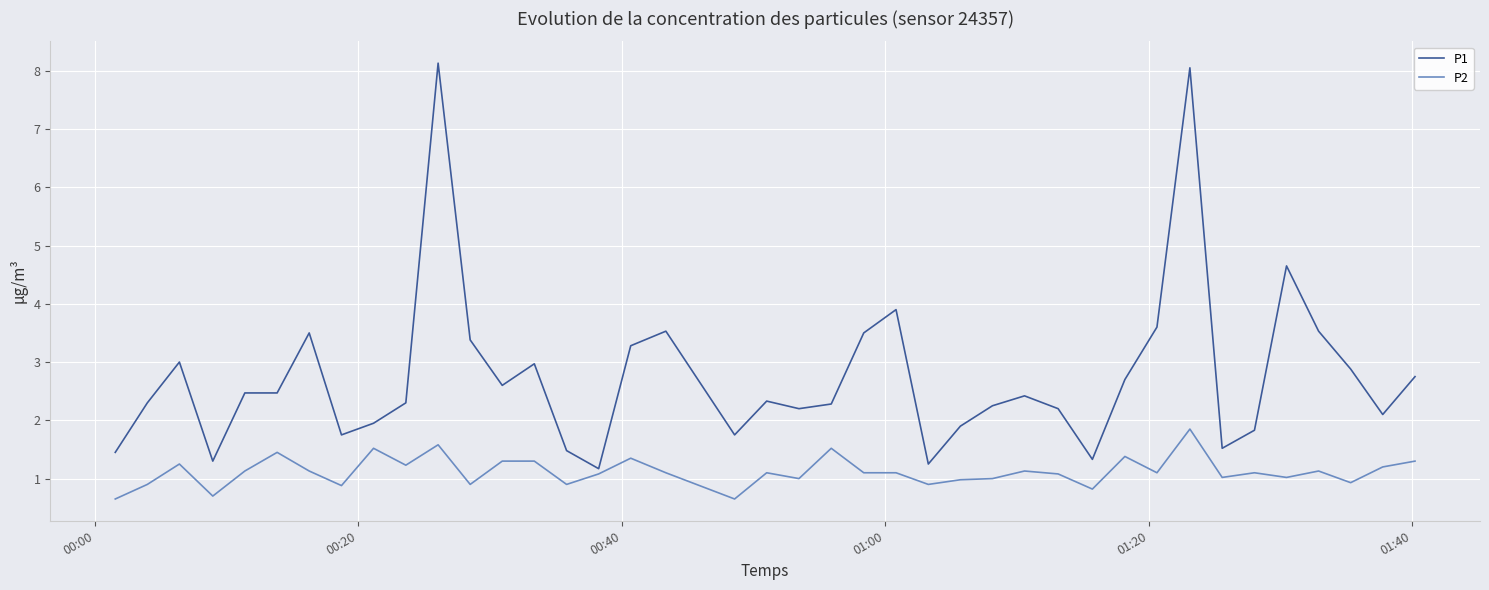

Which series has the widest spread of values?

P1